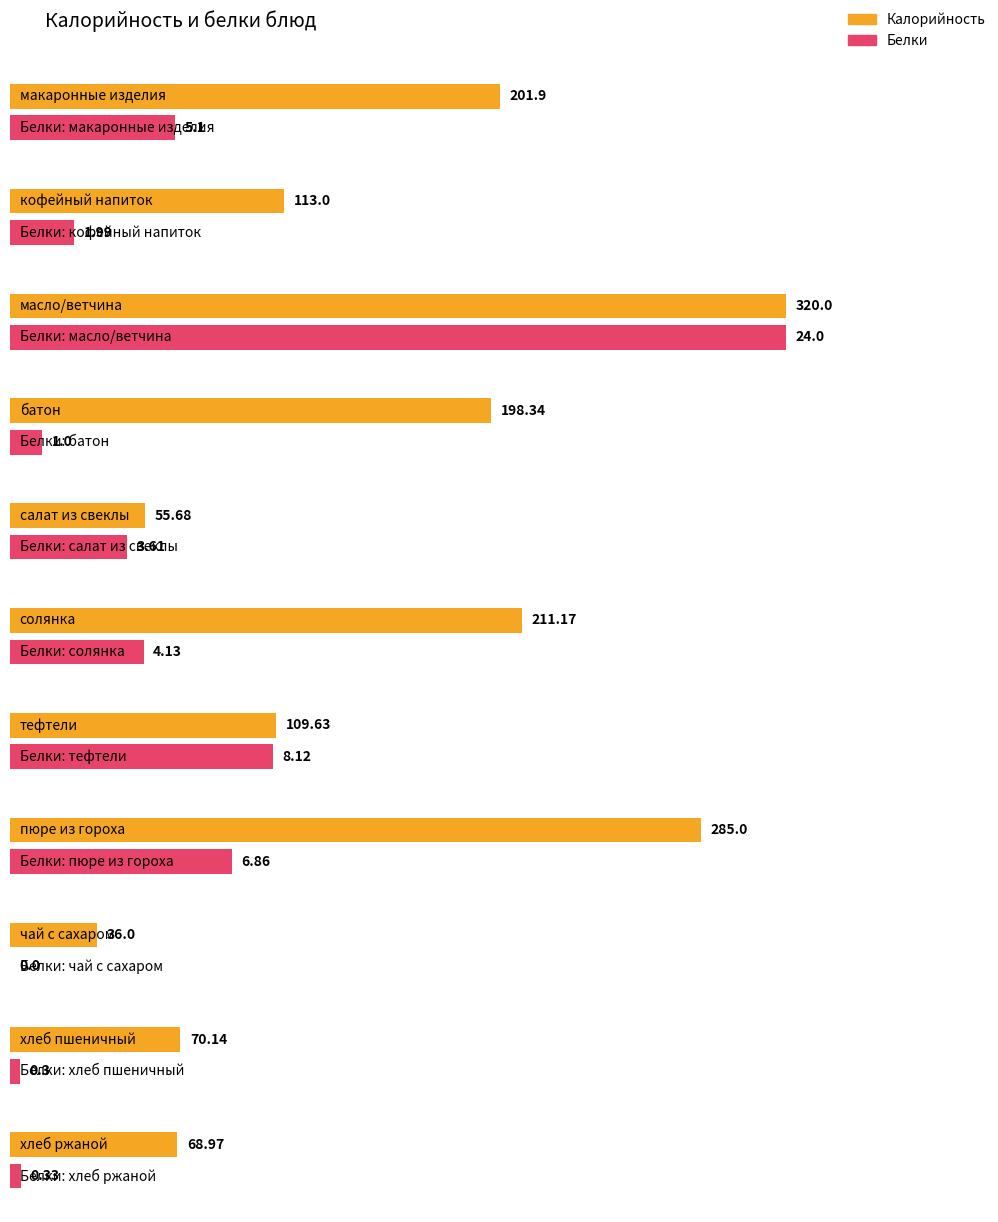

How many data points in Калорийность are less than 113?

5